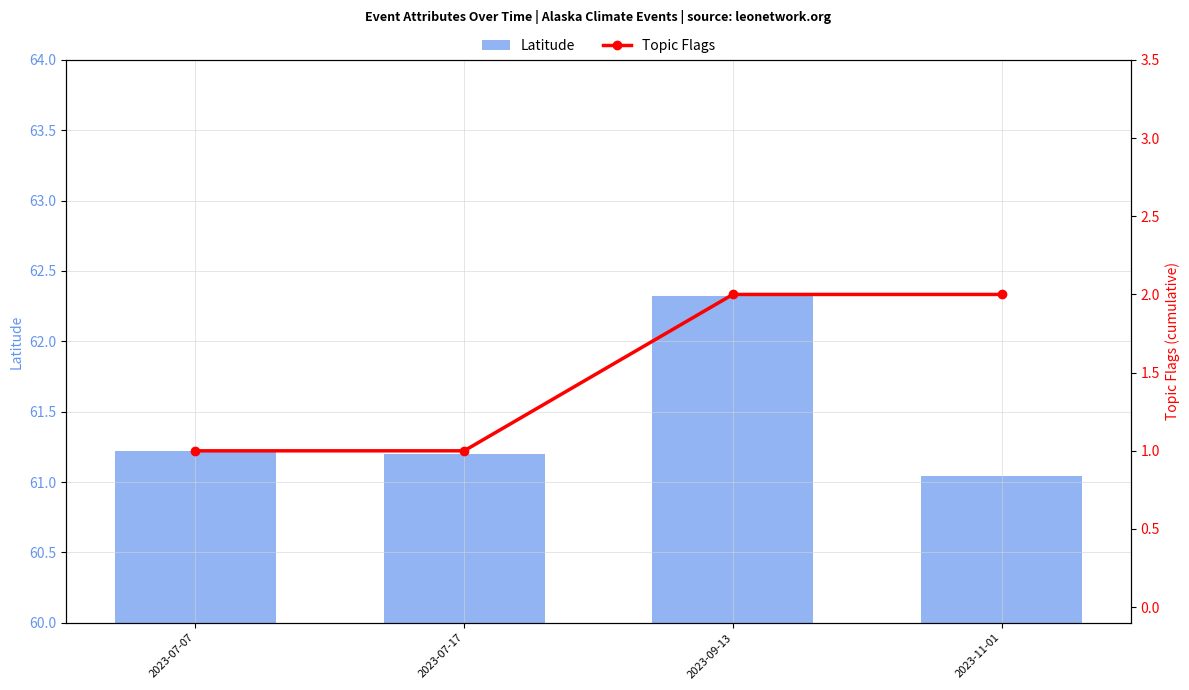

What is the difference between the maximum and second lowest values in the Topic Flags series?

1.0